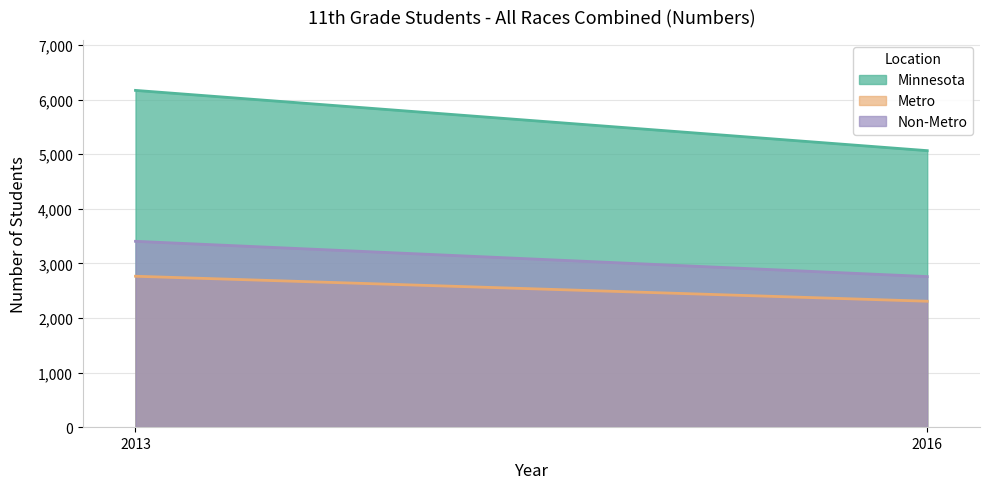

What value does the Non-Metro series have at 2016, to the nearest 10?

2760